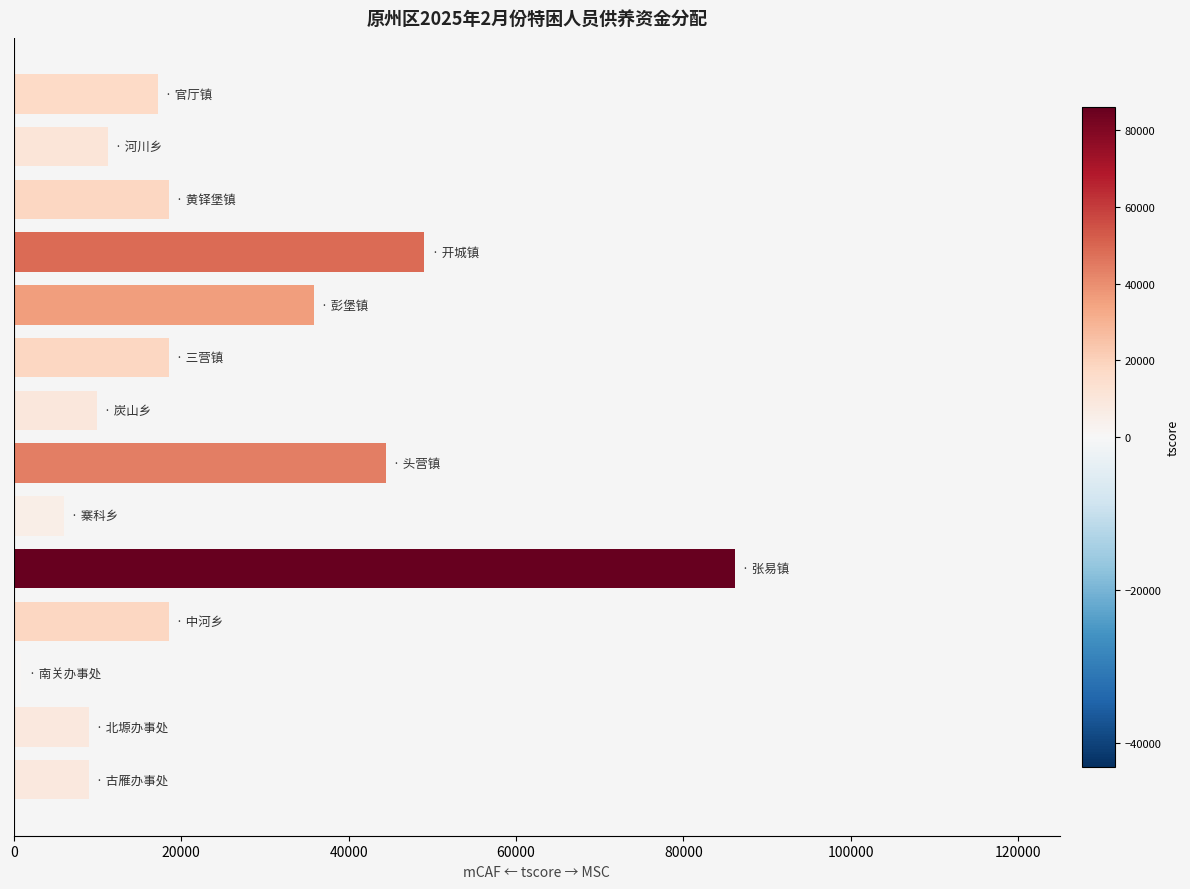

What is the difference between the maximum and minimum values?

85293